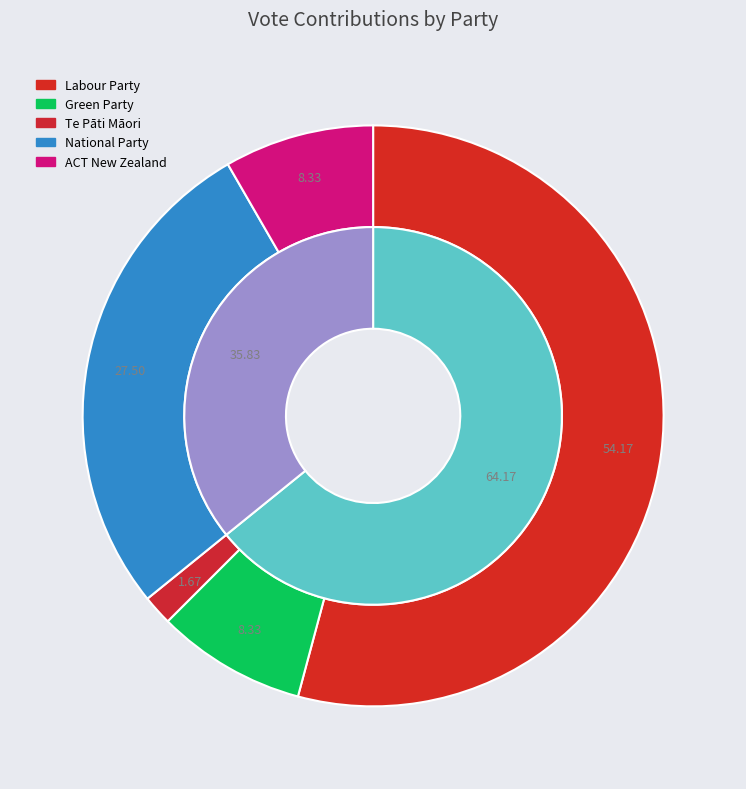

To the nearest percent, what is the difference between the National Party and Te Pāti Māori slice percentages?

26%